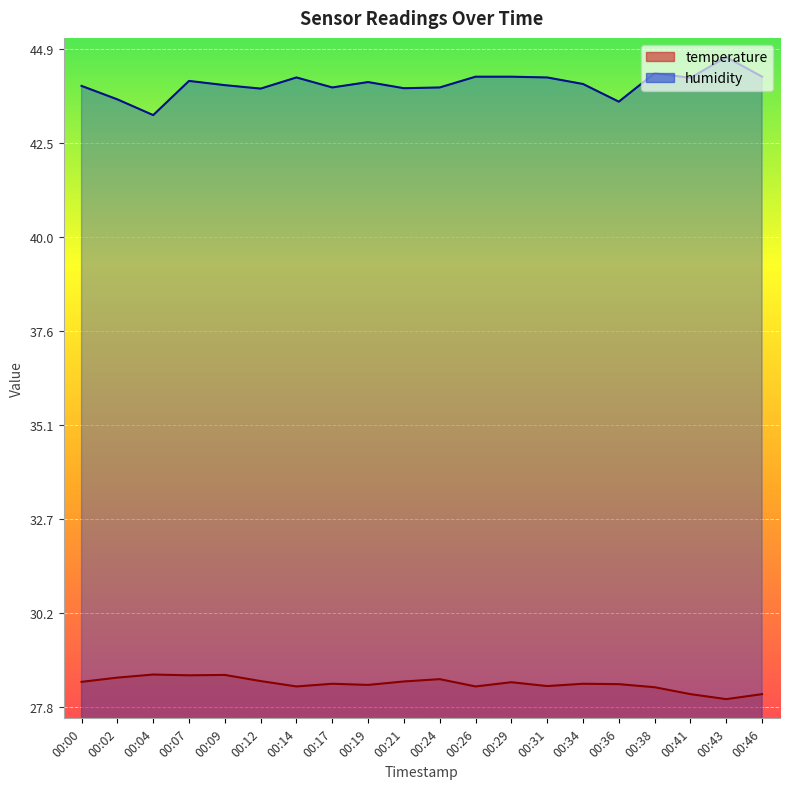

True or false: humidity and temperature intersect in this chart.

False